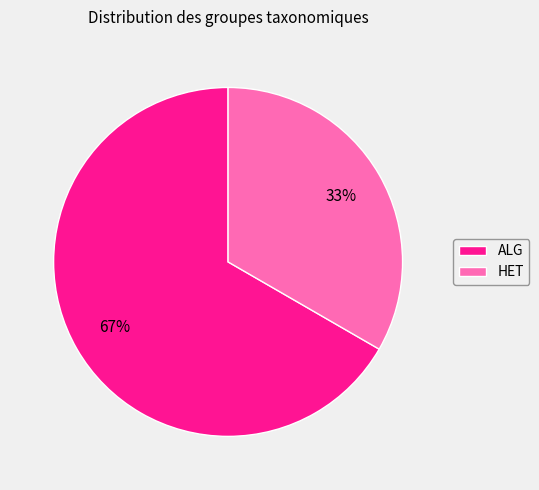

What percentage is the HET slice, to the nearest percent?

33%